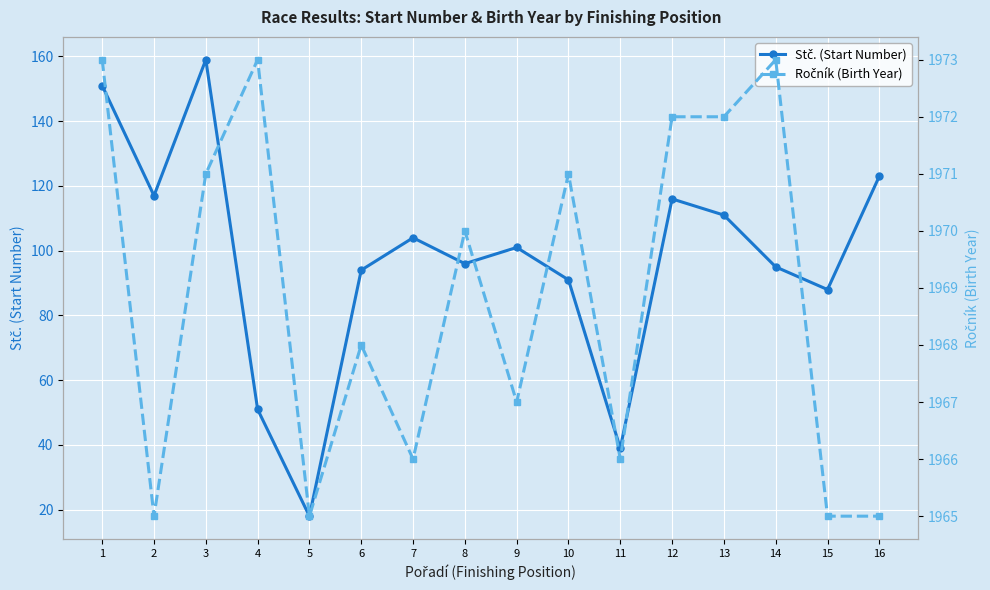

How many data points does each series have?

16